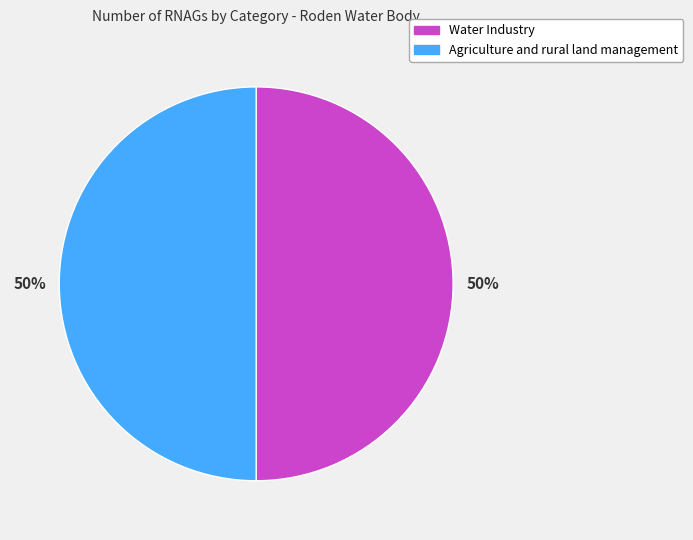

What is the ratio of the value at Agriculture and rural land management to the value at Water Industry?

1.0